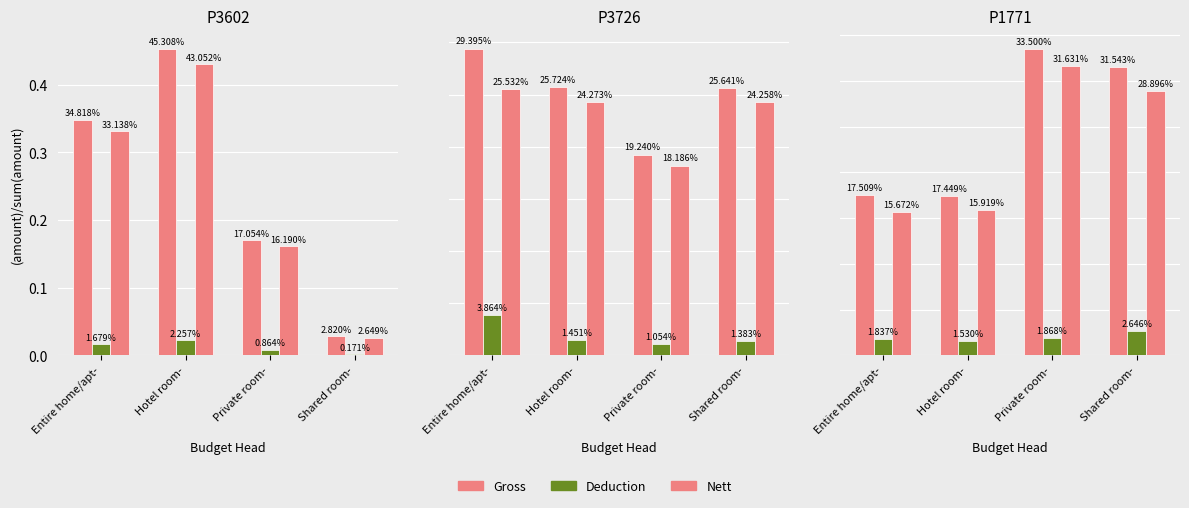

Where is Deduction nearest to the value 0?

Hotel room-